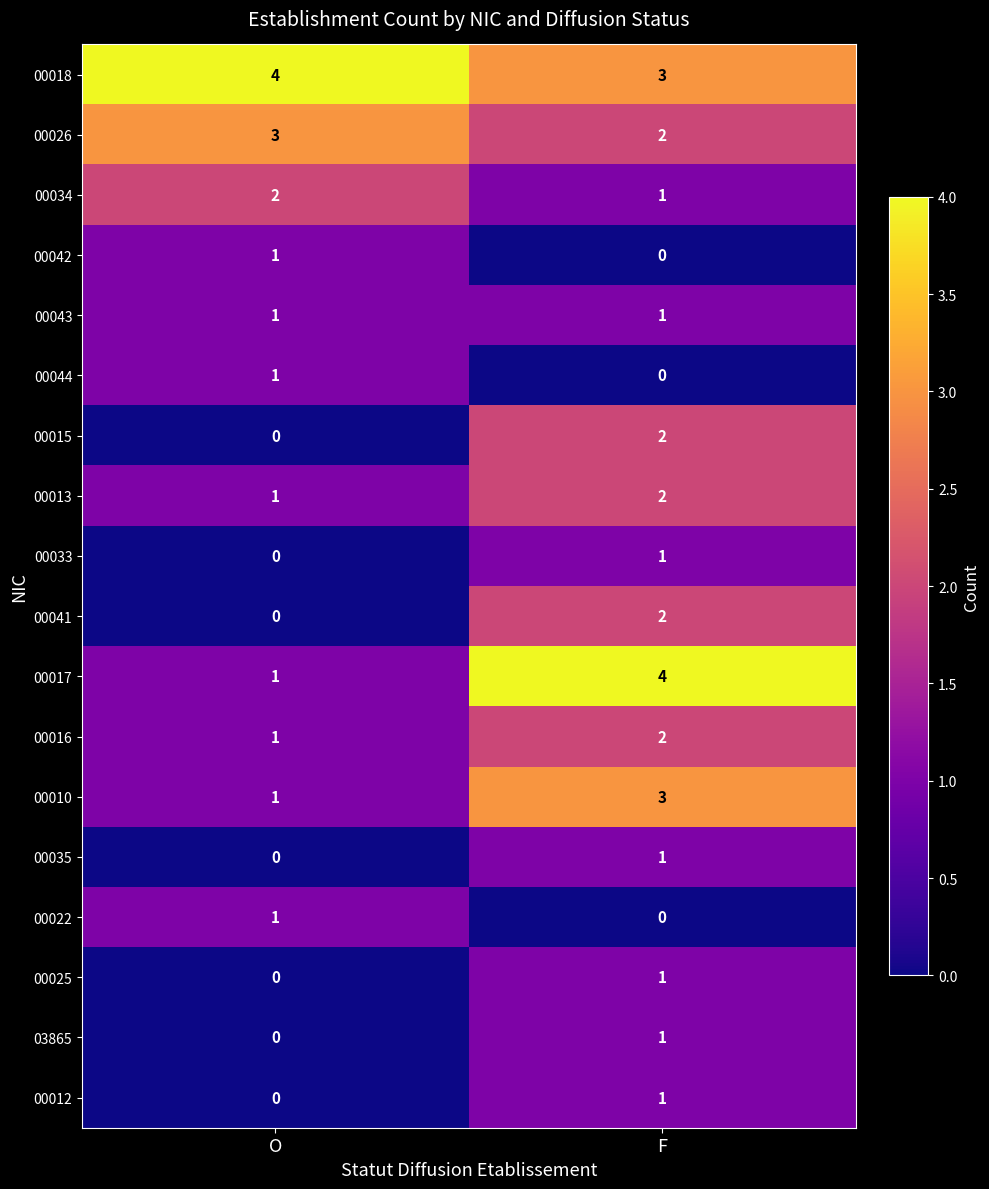

What is the sum of all 00013 values?

3